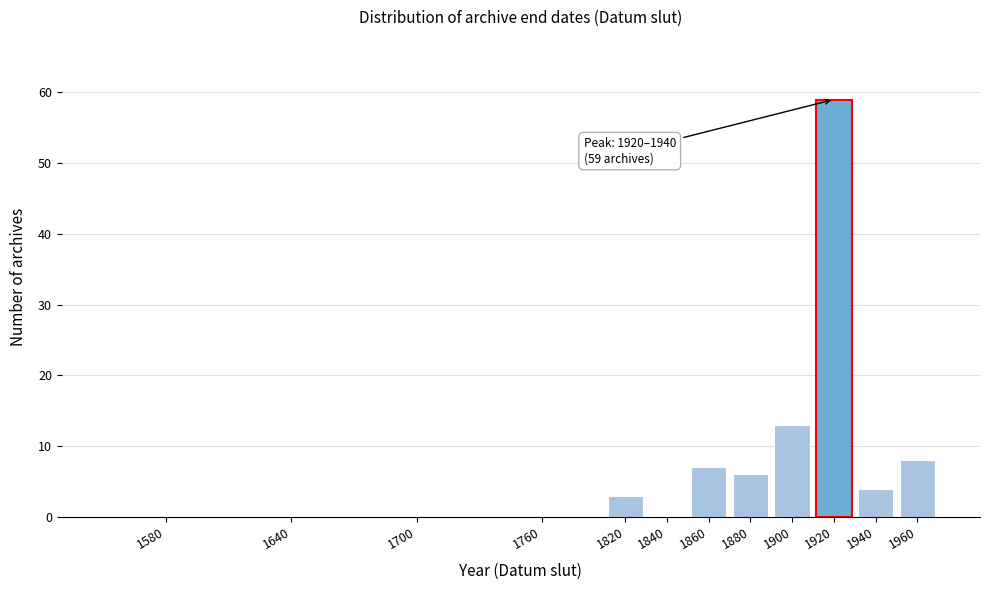

True or false: the data shows 40 at 1920.

False